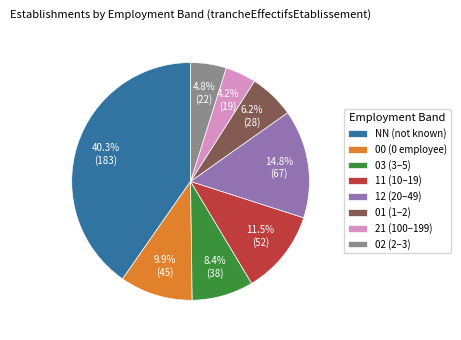

Which has a higher value, 00 or 03?

00